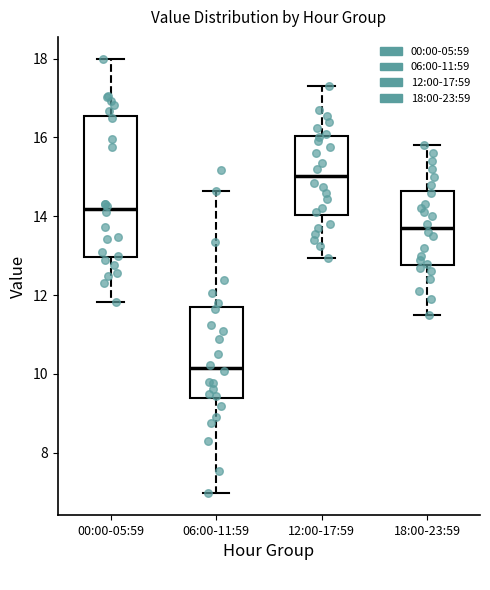

Which box is the tallest, from its lower edge to its upper edge?

00:00-05:59